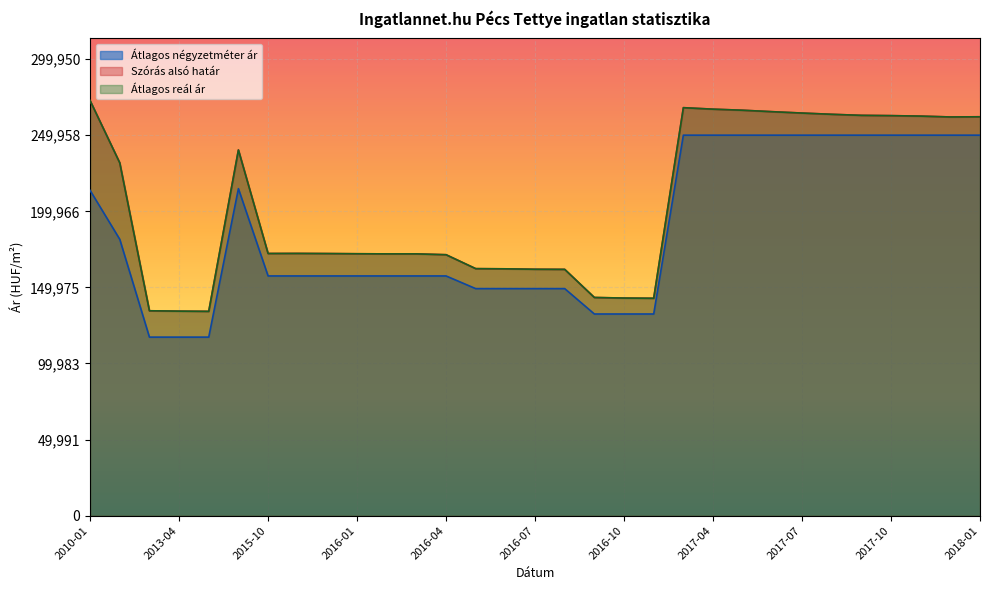

Rank the categories by Átlagos reál ár value from lowest to highest.

2013-05, 2013-04, 2013-03, 2016-11, 2016-10, 2016-09, 2016-08, 2016-07, 2016-06, 2016-05, 2016-04, 2016-02, 2016-03, 2016-01, 2015-12, 2015-10, 2015-11, 2010-02, 2014-04, 2017-12, 2018-01, 2017-11, 2017-10, 2017-09, 2017-08, 2017-07, 2017-06, 2017-05, 2017-04, 2017-03, 2010-01